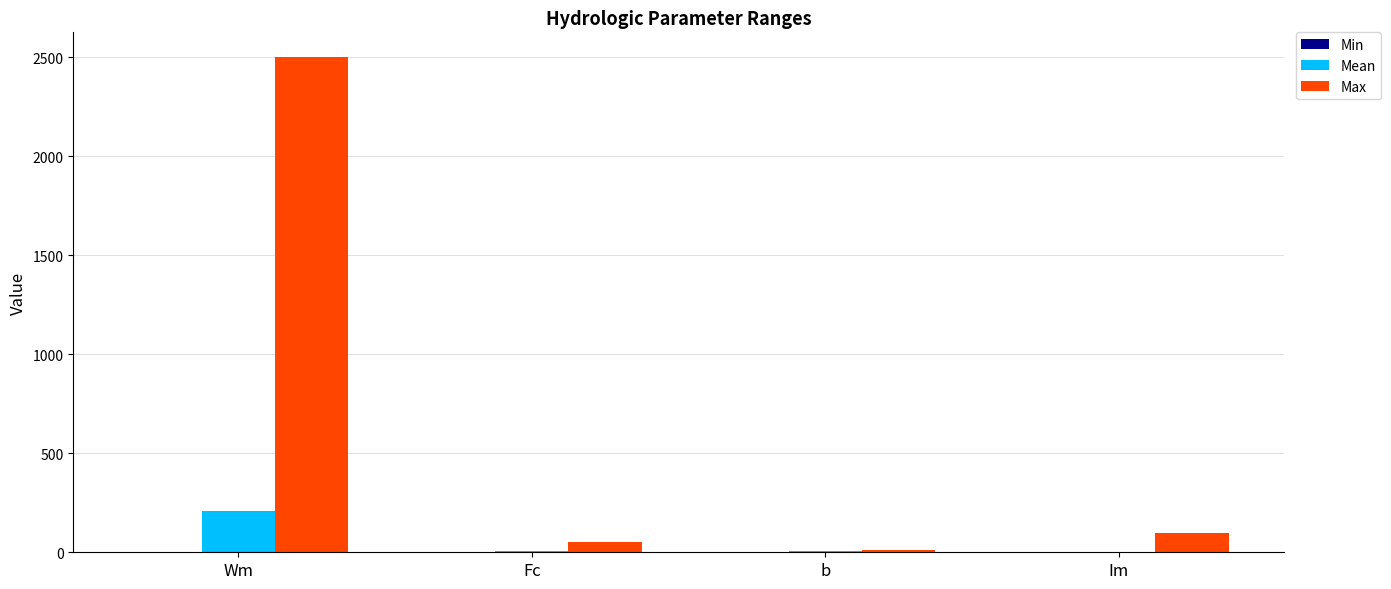

Are the bars horizontal?

No